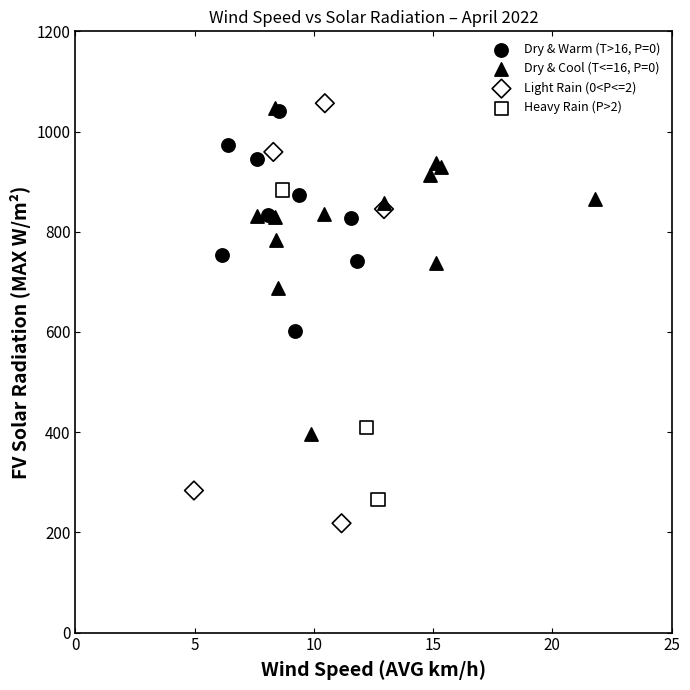

Which series contains the lowest Y value?

Light Rain (0<P<=2)